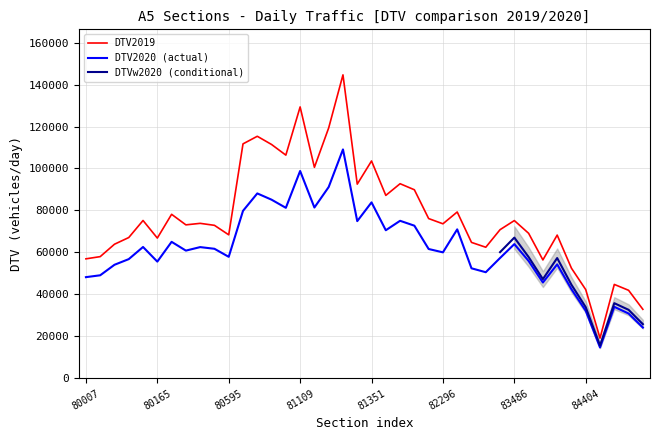

How many values in the DTV2020 series exceed 61639?

19